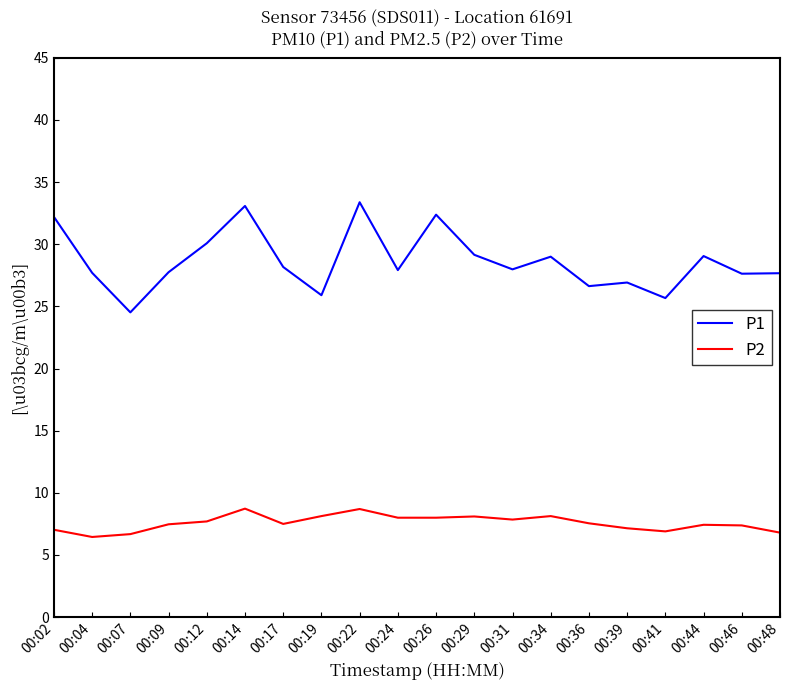

What is the difference between the P1 values at 00:29 and 00:26?

3.2